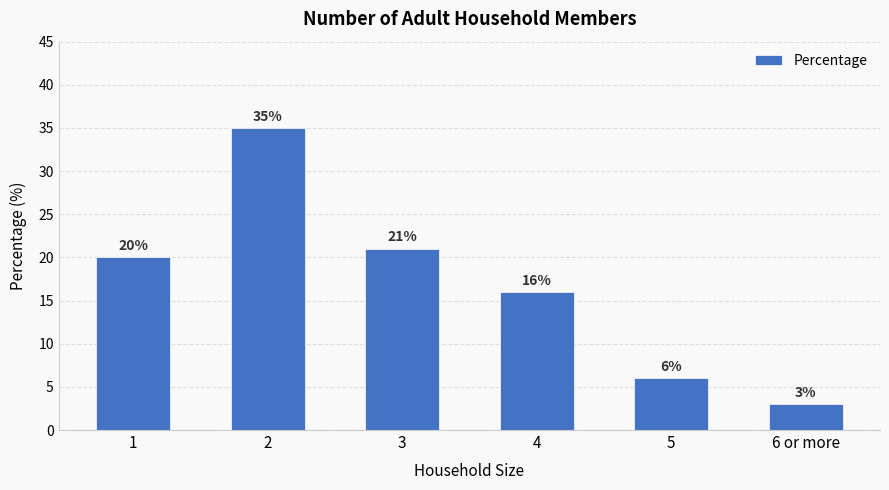

Between 1 and 6 or more, which is larger?

1